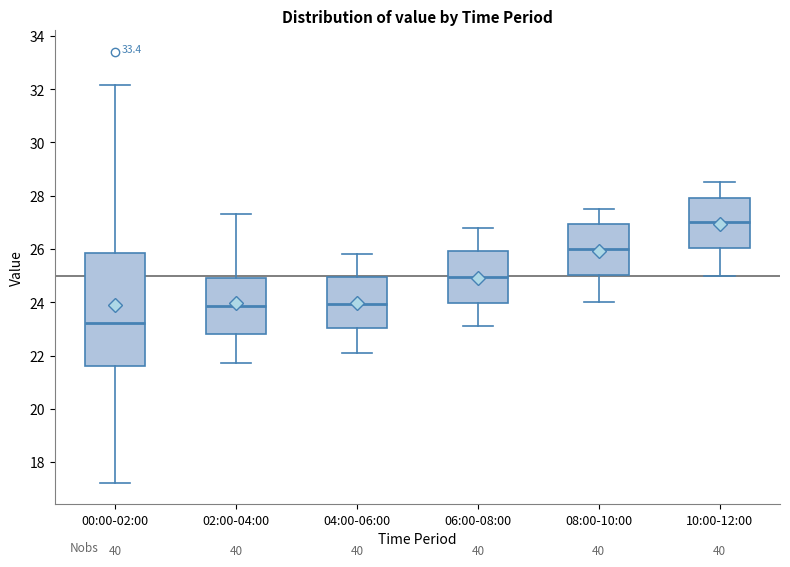

Where is the lower edge of the box for 10:00-12:00 on the y-axis? The values are not printed on the chart, so give them approximately, as read against the axis.

26.0